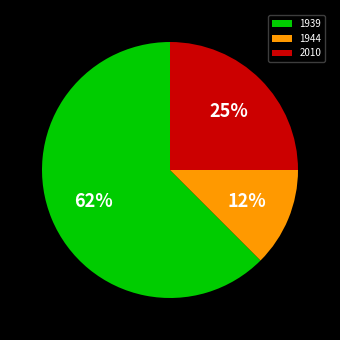

True or false: 2010 accounts for 25% of the total.

True